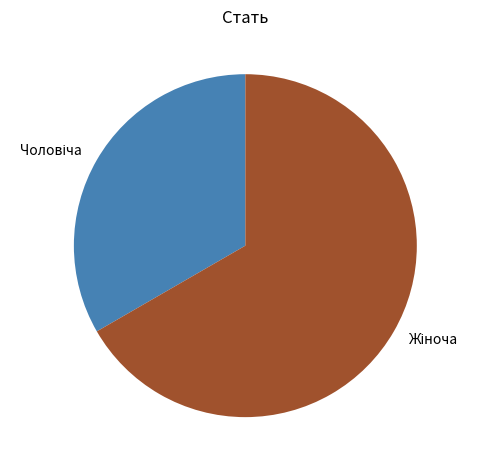

Does any single category account for the majority?

Yes